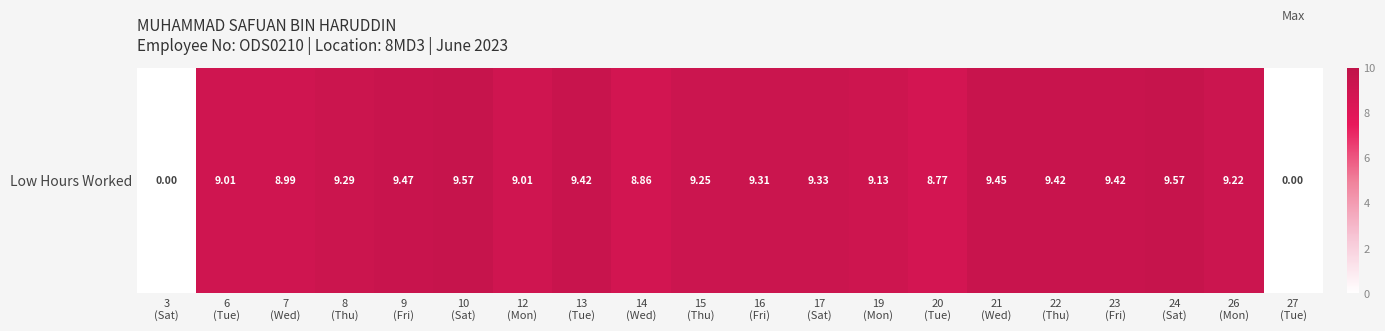

What is the change in value from 6
(Tue) to 21
(Wed)?

+0.4